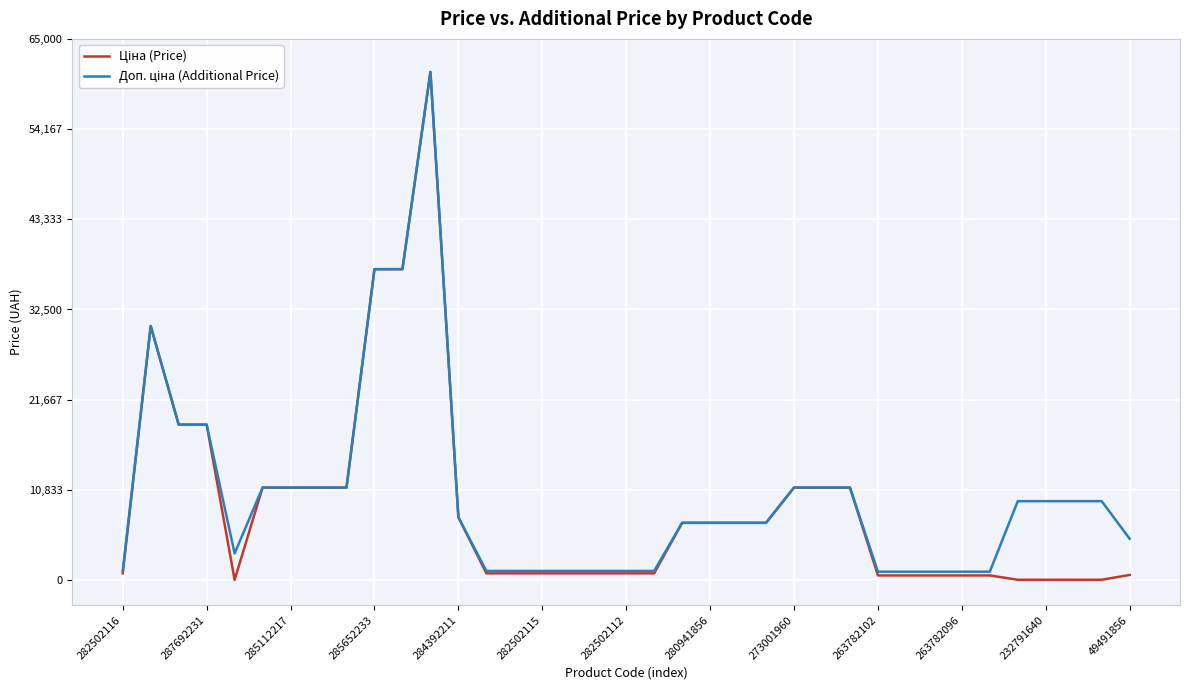

What is the greatest value displayed?

61024.7